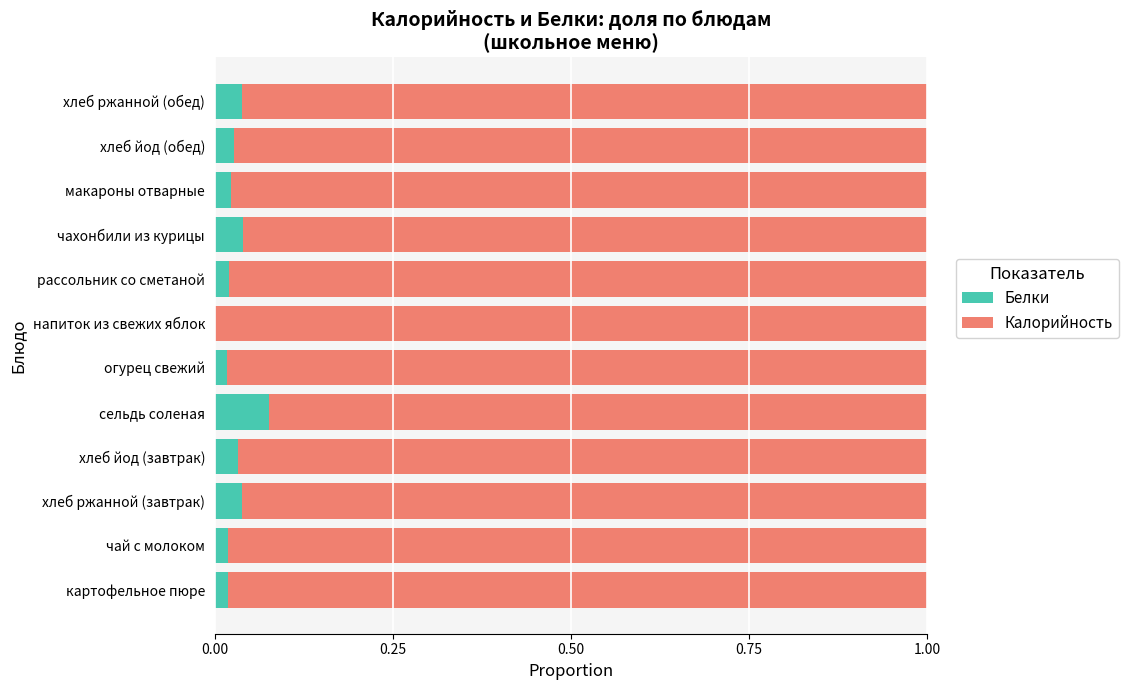

True or false: Белки has a value of 0.0 at чай с молоком.

True